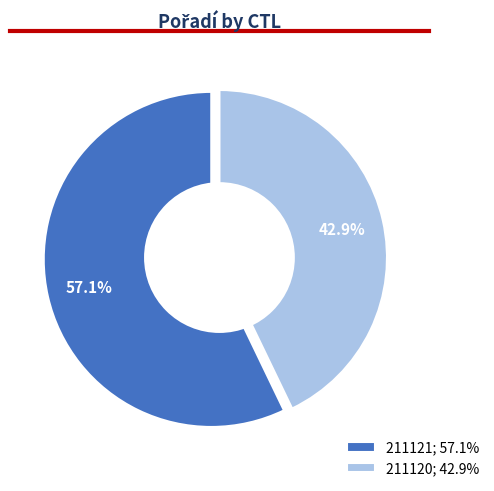

The 211121 slice represents 57% of the pie. True or false?

True